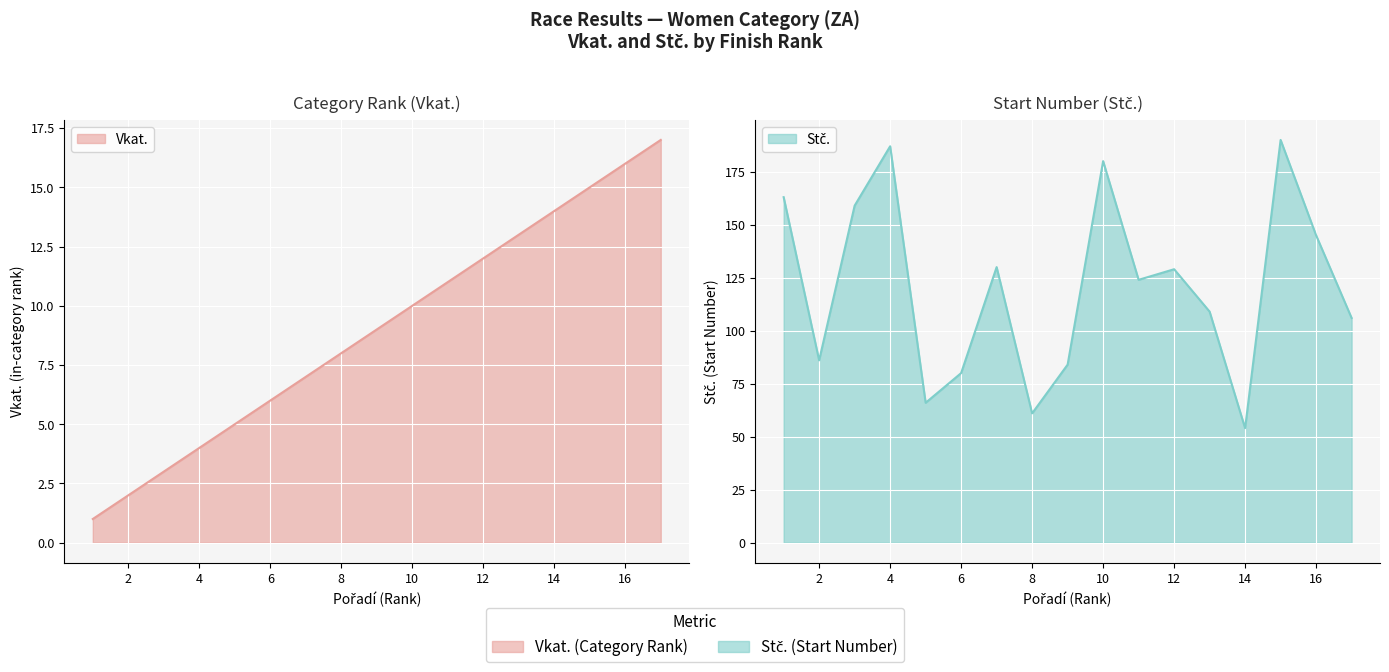

List the labels in order of Vkat. value, smallest first.

1, 2, 3, 4, 5, 6, 7, 8, 9, 10, 11, 12, 13, 14, 15, 16, 17